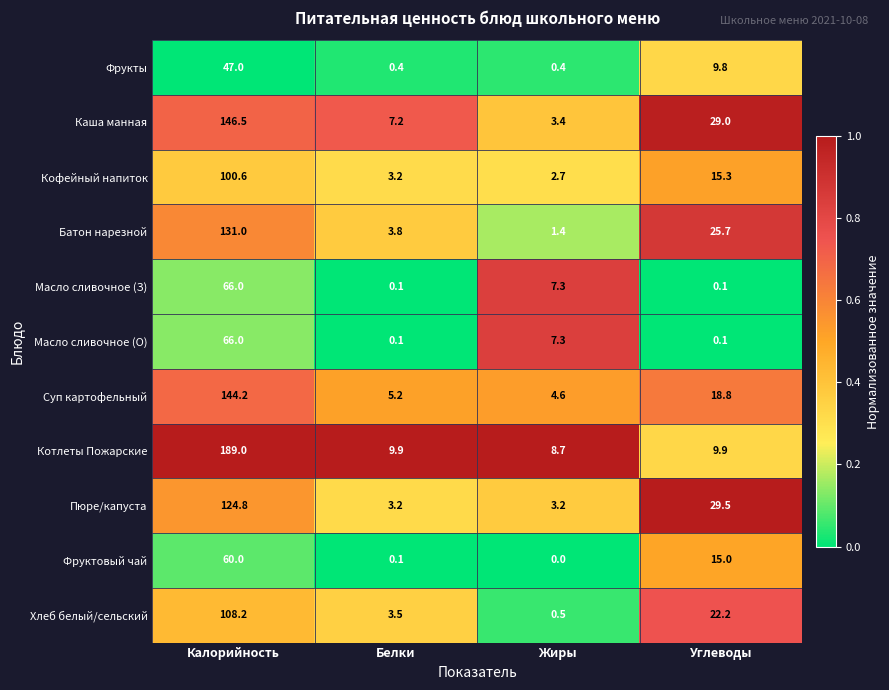

How many data points in Пюре/капуста are less than 29?

2